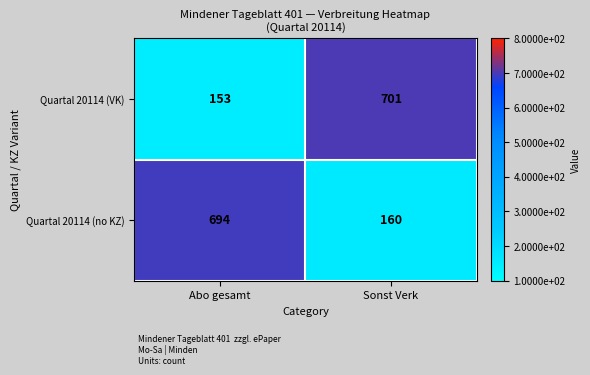

Reading left to right, extract all data points from this chart.

Quartal 20114 (VK): 153	701
Quartal 20114 (no KZ): 694	160